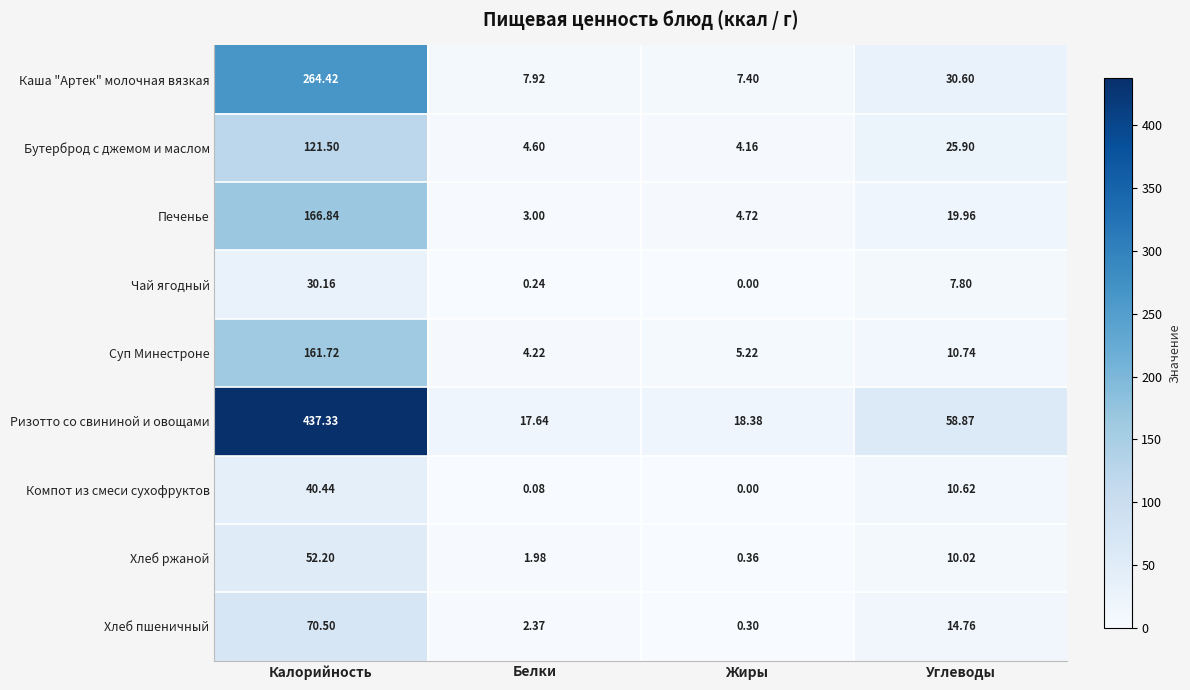

Rank the series by their maximum value, from highest to lowest.

Ризотто со свининой и овощами, Каша "Артек" молочная вязкая, Печенье, Суп Минестроне, Бутерброд с джемом и маслом, Хлеб пшеничный, Хлеб ржаной, Компот из смеси сухофруктов, Чай ягодный